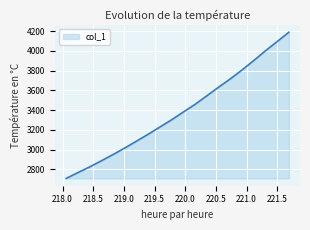

How many series are shown in this chart?

1